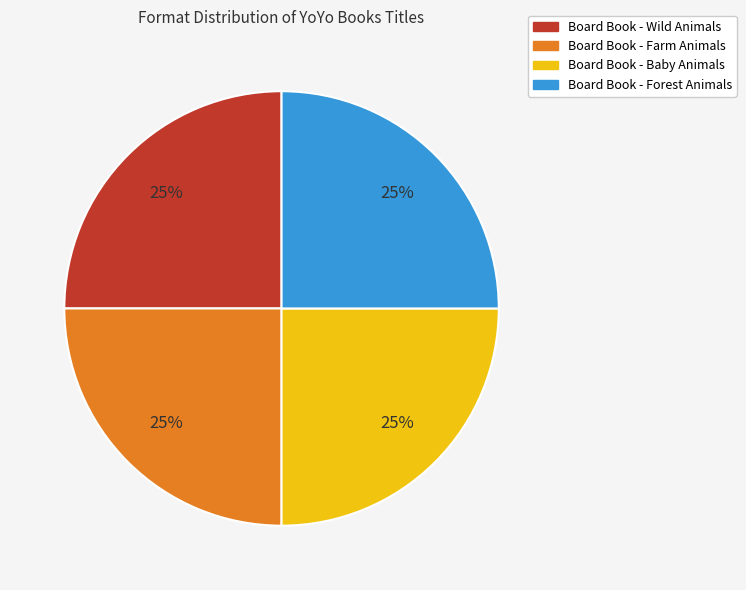

What is the ratio of the value at Board Book - Wild Animals to the value at Board Book - Forest Animals?

1.0